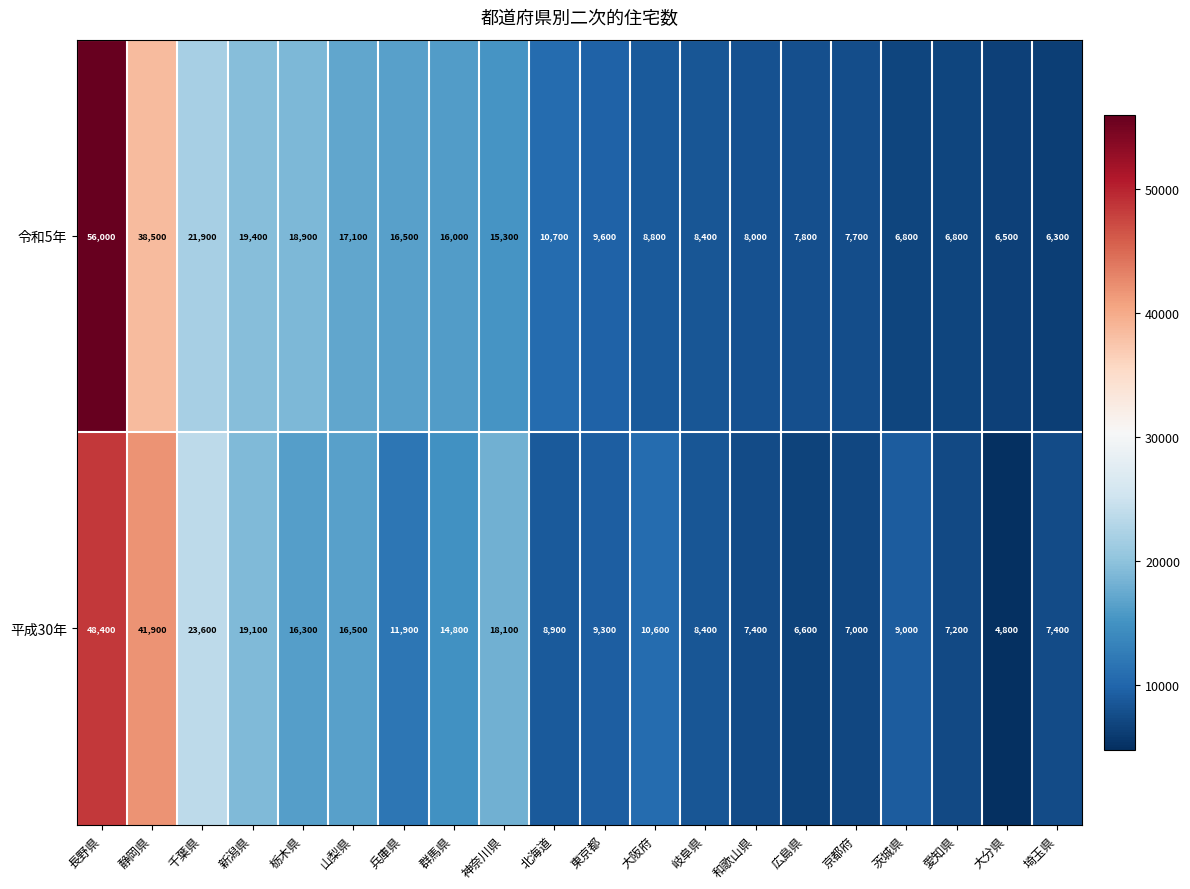

Where does the 平成30年 series first go above 10600?

長野県